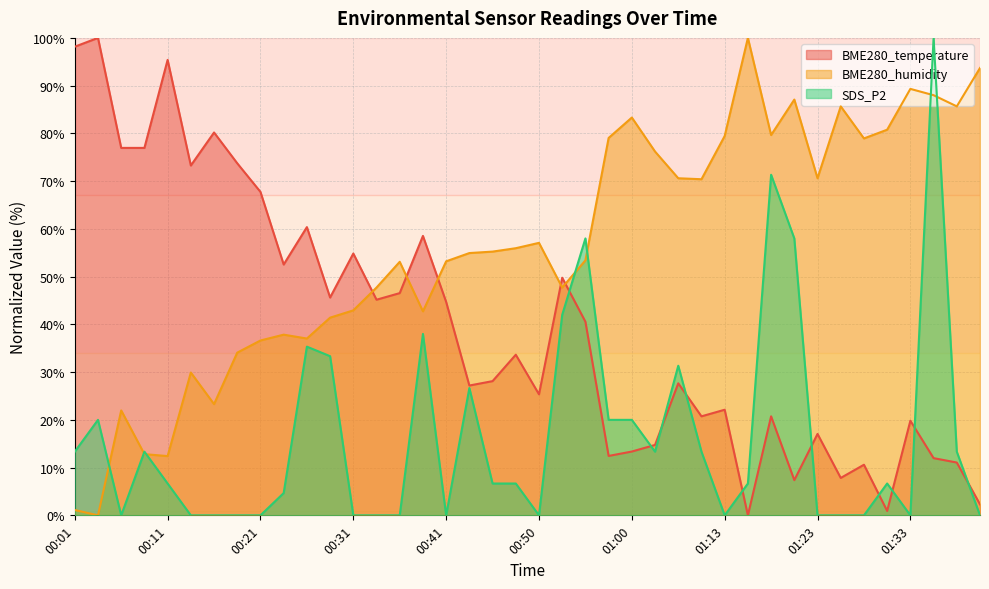

Where is SDS_P2 nearest to the value 50?

00:53